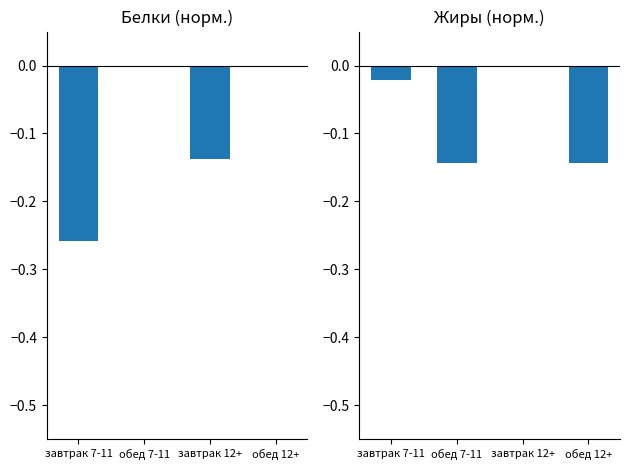

How many bars are there in each group?

2